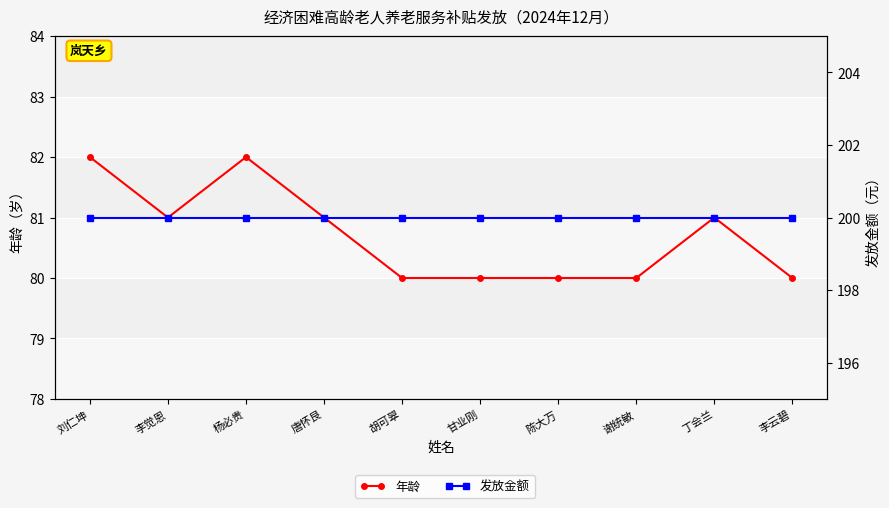

Reading left to right, extract all data points from this chart.

年龄: 刘仁坤=82	李觉恩=81	杨必贵=82	唐怀艮=81	胡可翠=80	甘业刚=80	陈大万=80	谢统敏=80	丁会兰=81	李云碧=80
发放金额: 刘仁坤=200	李觉恩=200	杨必贵=200	唐怀艮=200	胡可翠=200	甘业刚=200	陈大万=200	谢统敏=200	丁会兰=200	李云碧=200